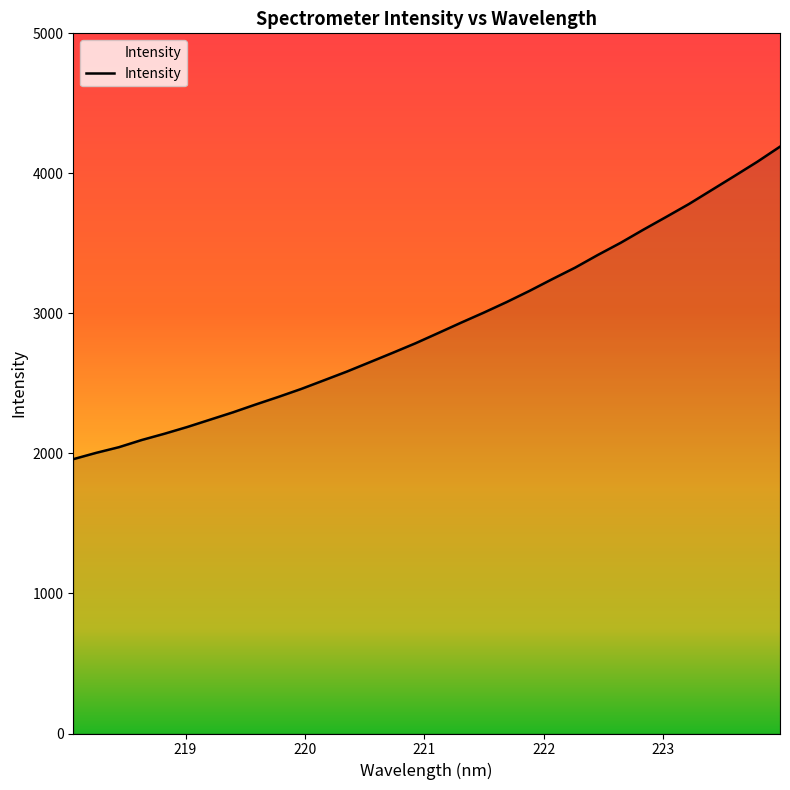

What is the smallest value displayed?

1959.1